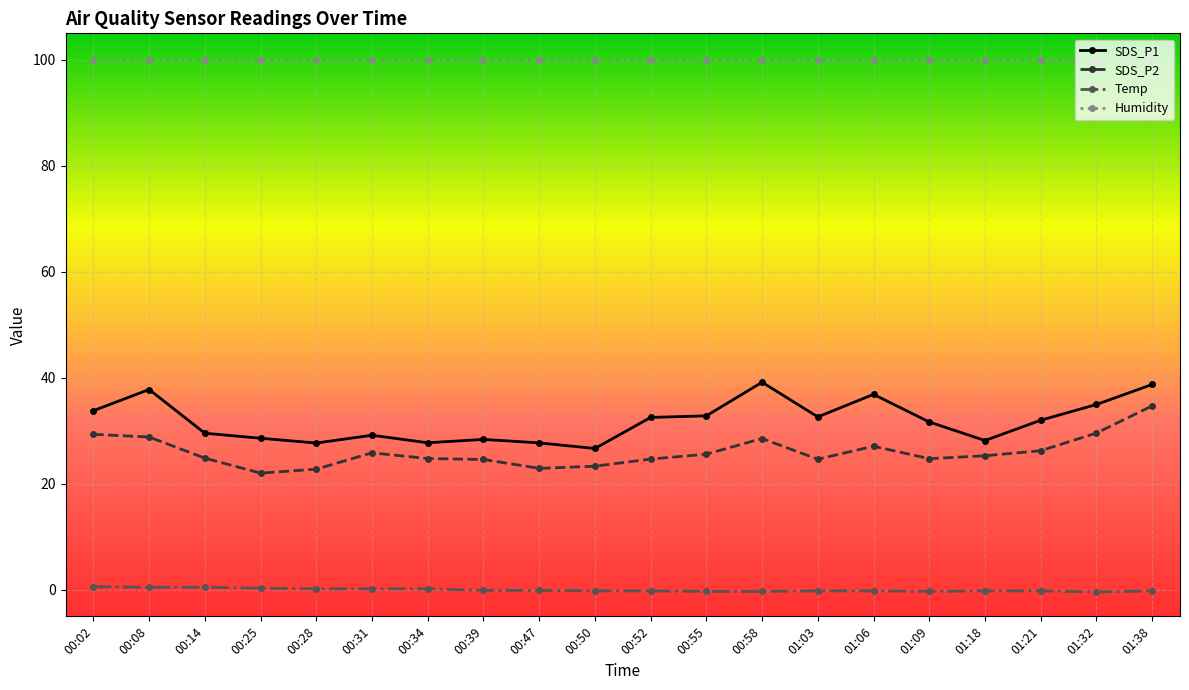

Which series has the largest total across all categories?

Humidity